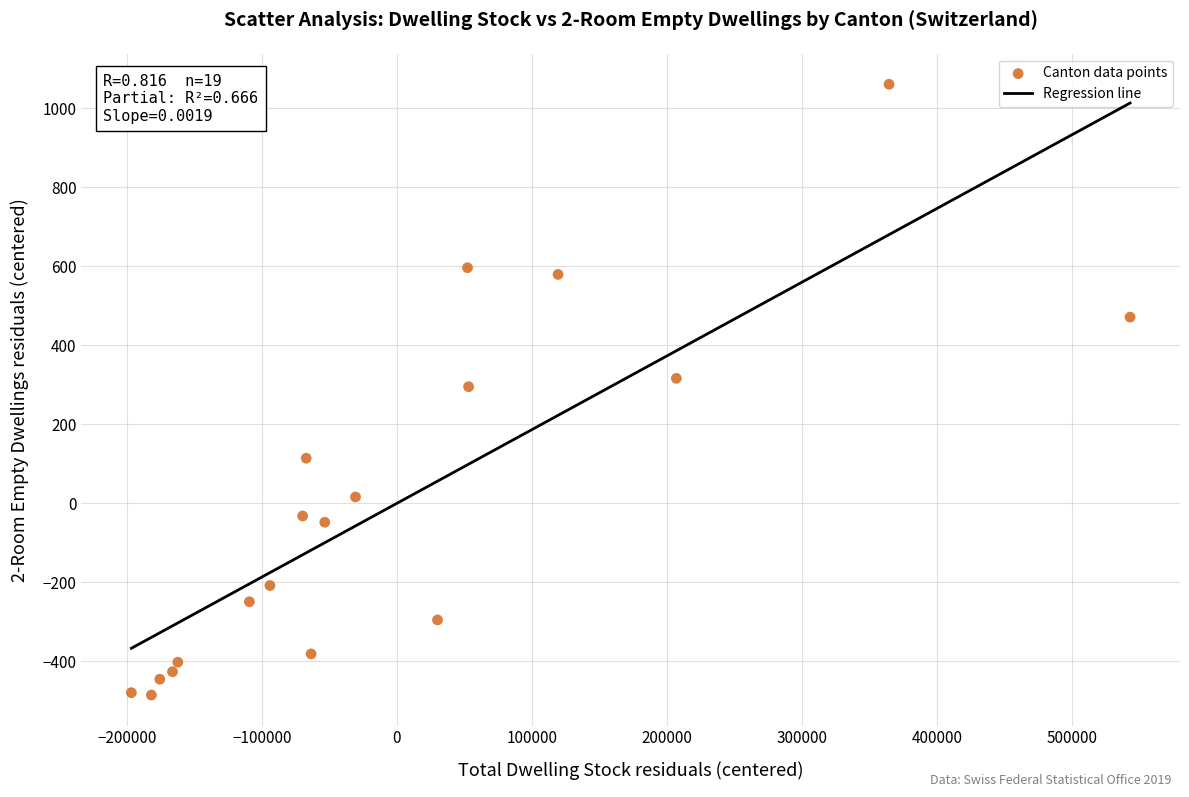

What is the range of Y values (max minus min)?

1545.0